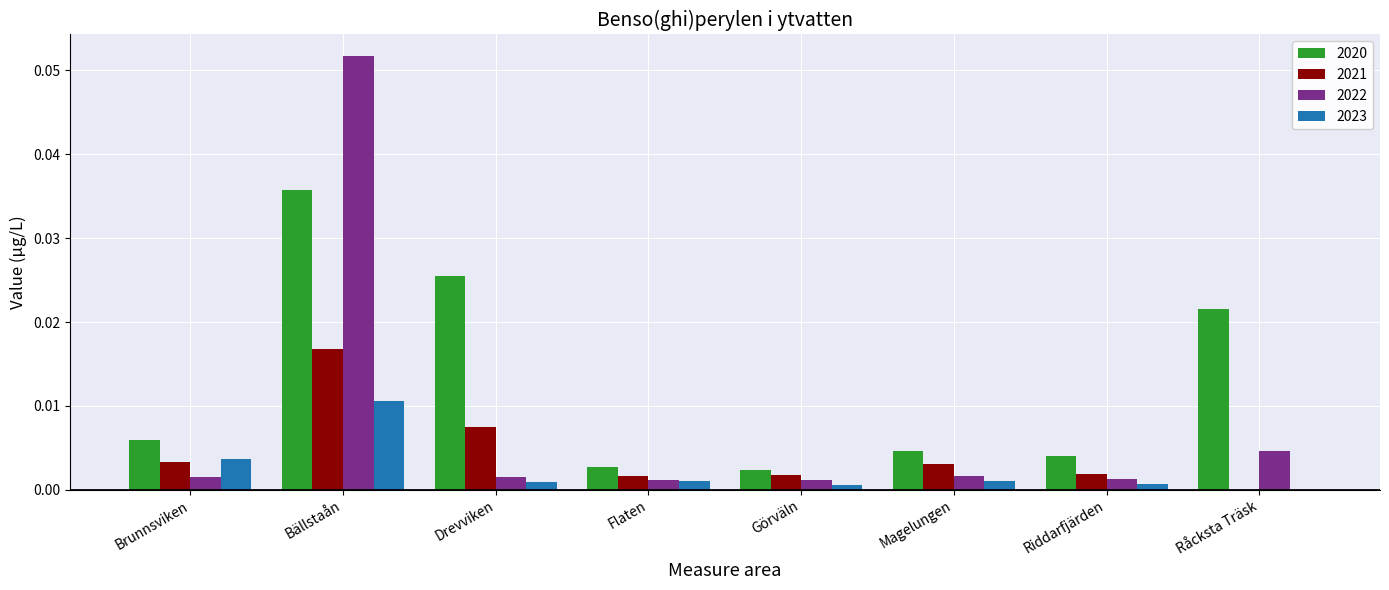

At which category is the sum across all series the highest?

Bällstaån